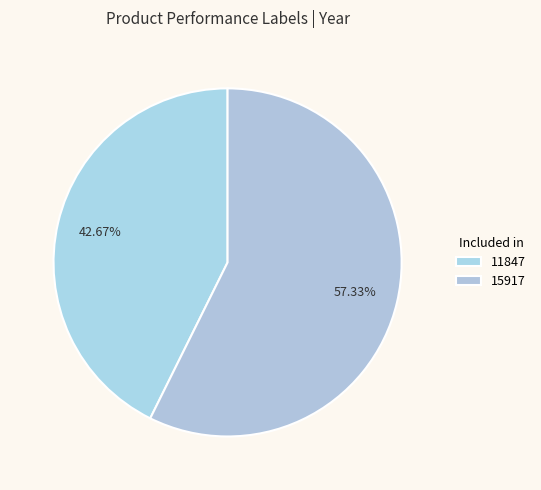

True or false: 15917 accounts for 57% of the total.

True